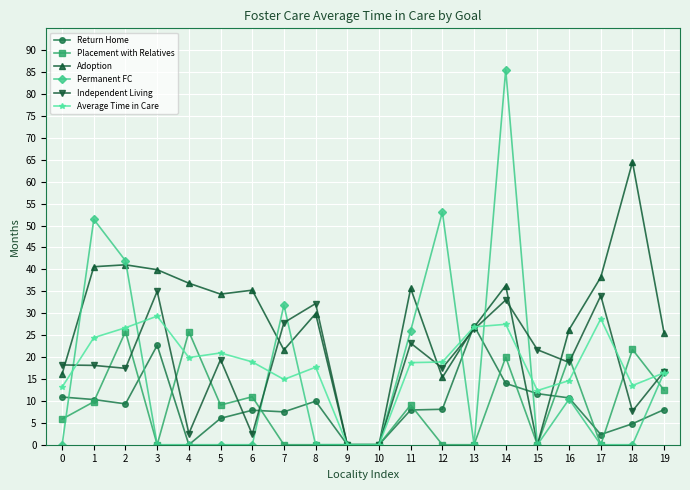

At which category is the sum across all series the highest?

14